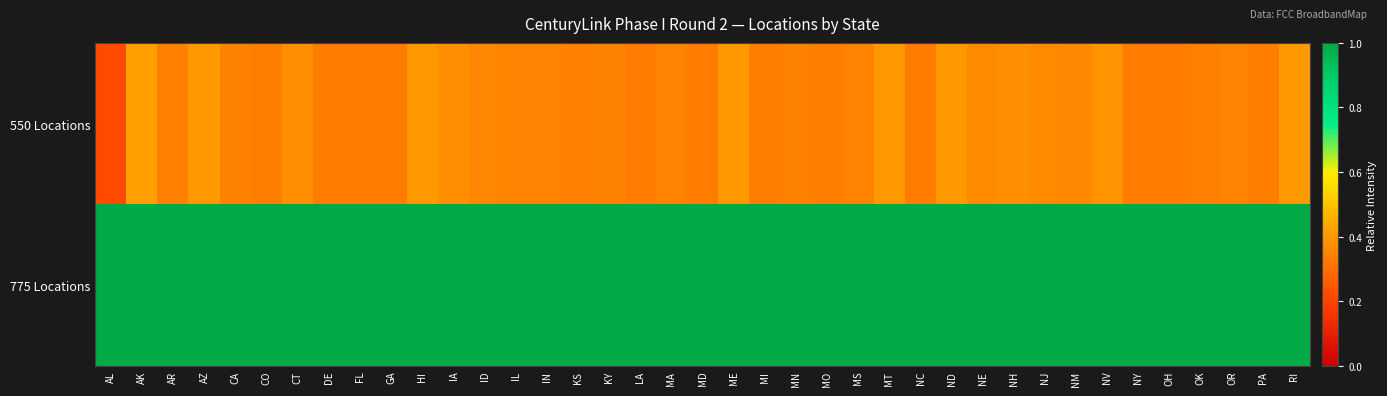

What is the total value across all series at HI?

1.4